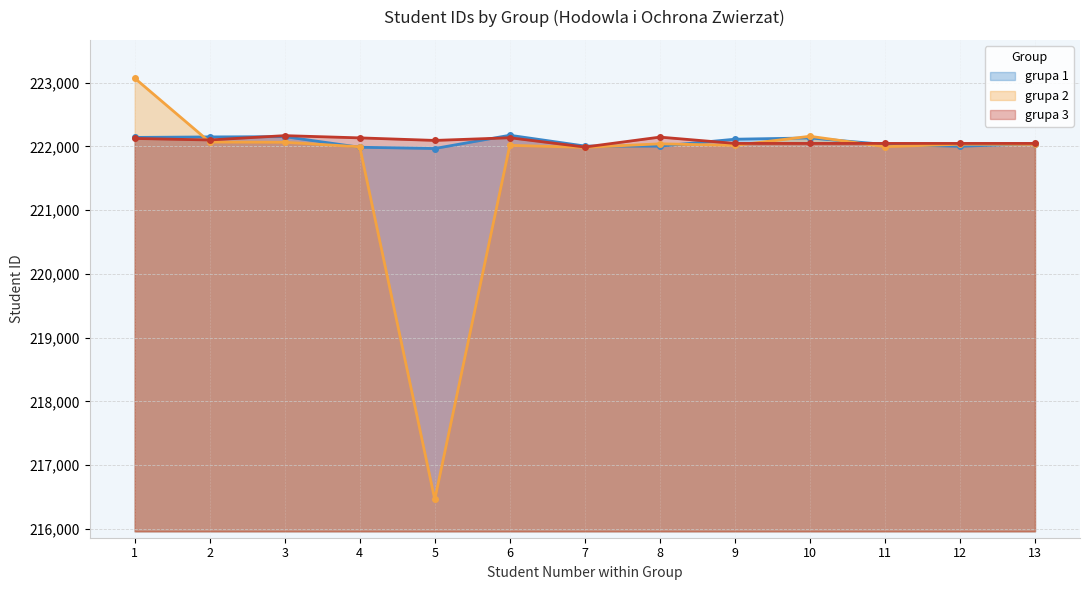

Does the chart have visible grid lines?

Yes